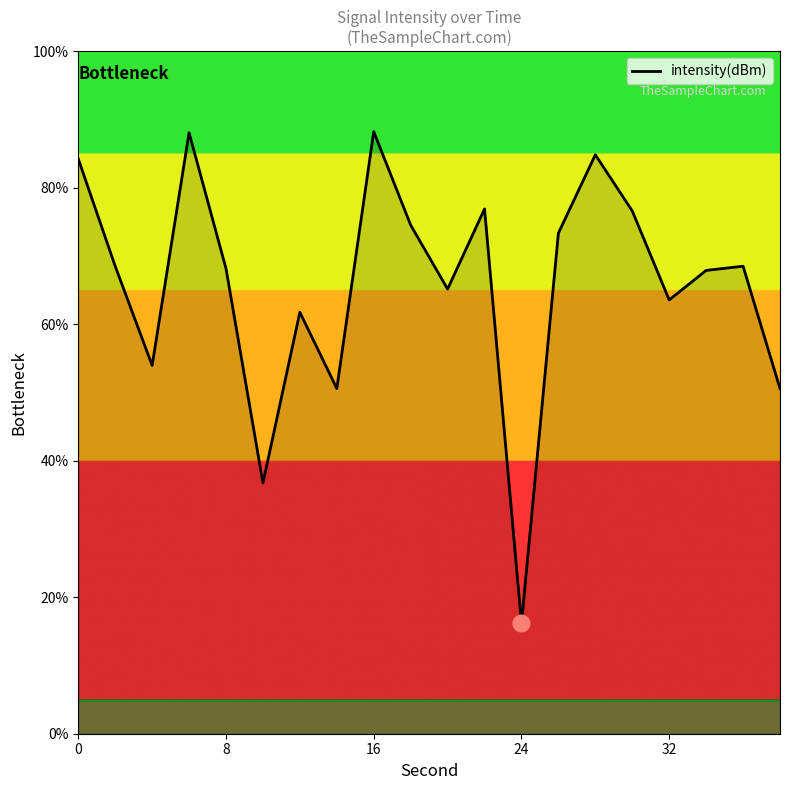

What is the minimum value shown in the chart?

16.2